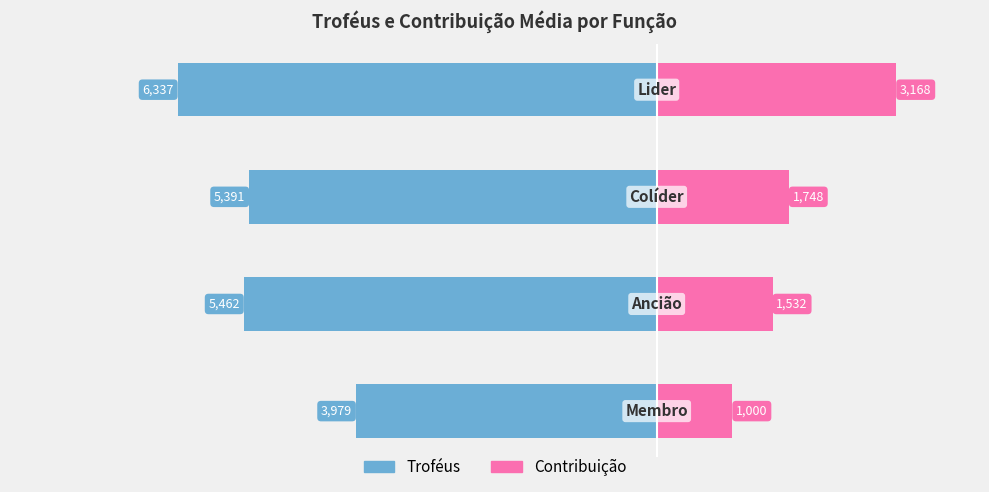

The Troféus series shows -6337 at 3. True or false?

True